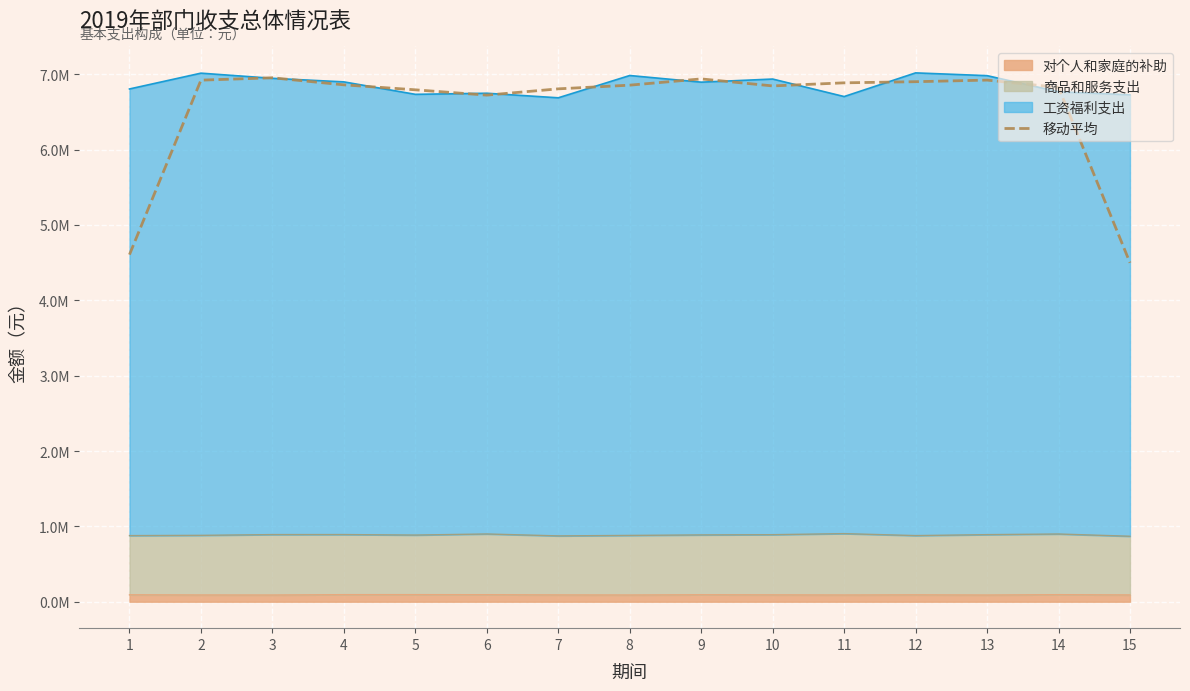

Rank the categories by value from lowest to highest.

15, 1, 6, 5, 7, 14, 10, 8, 4, 11, 12, 2, 13, 9, 3